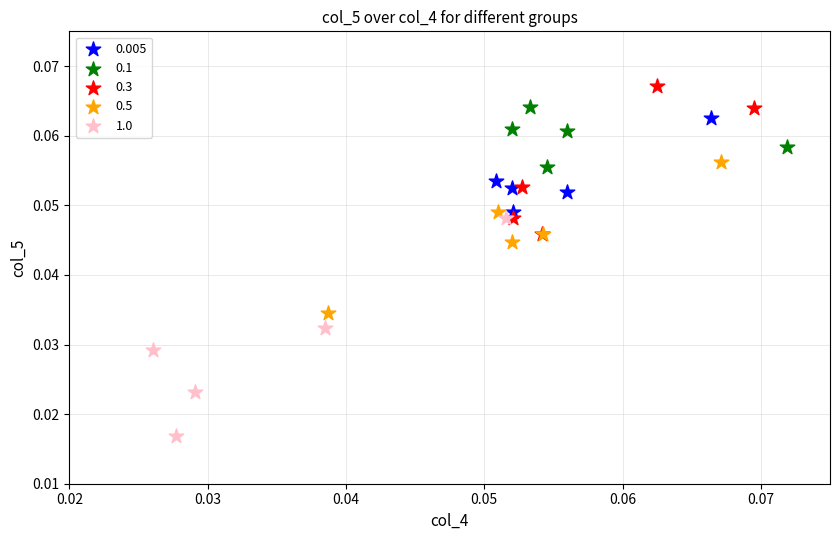

Which series has the largest Y range (max minus min)?

1.0